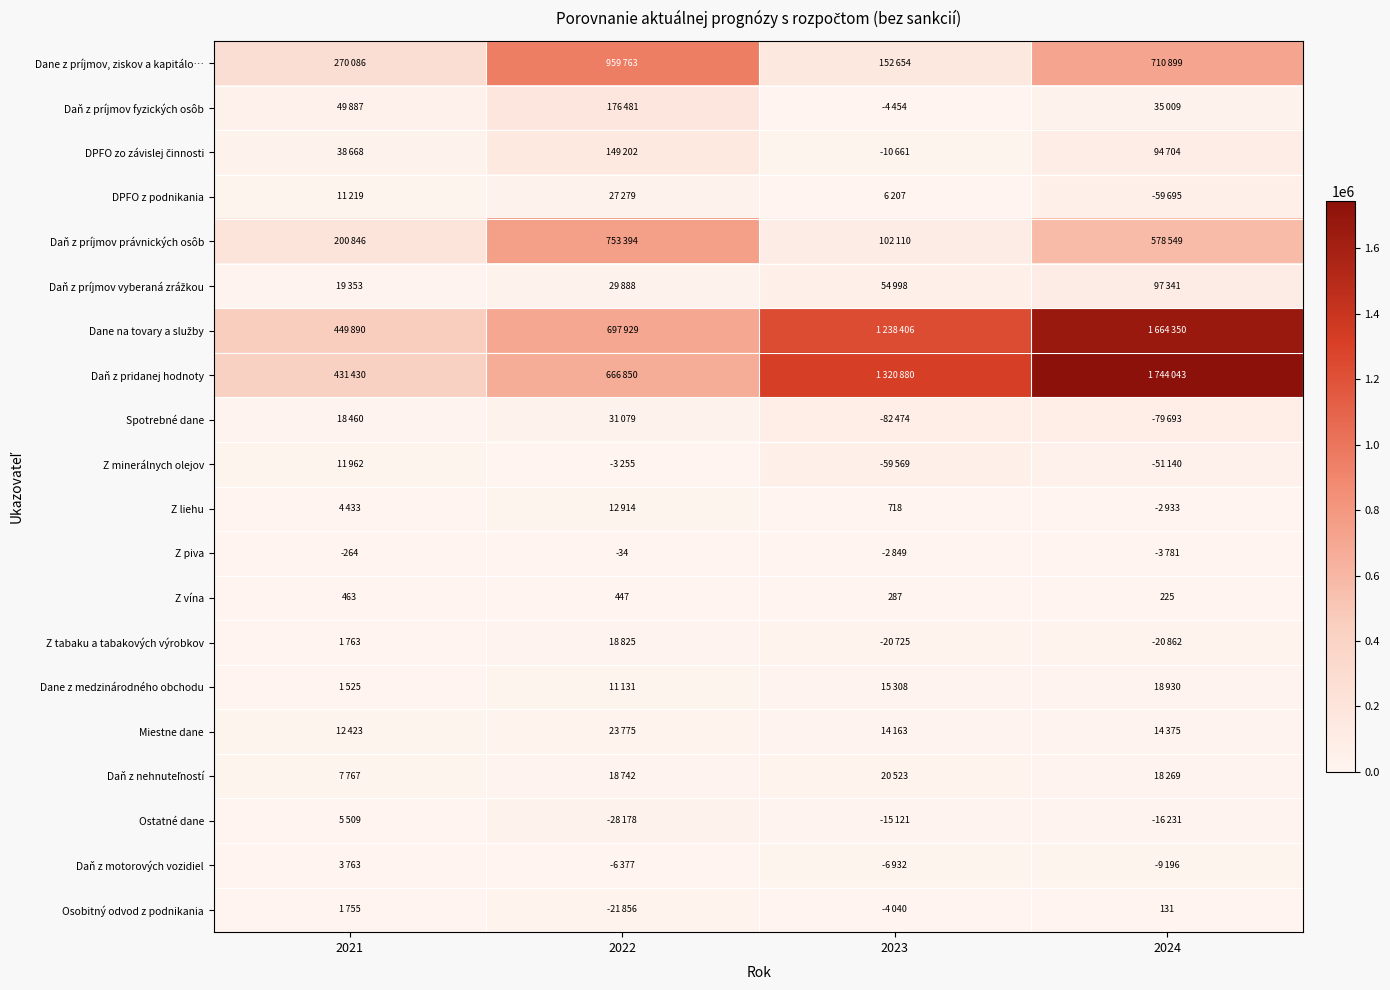

The value of Z piva at 2021 is -370. True or false?

False